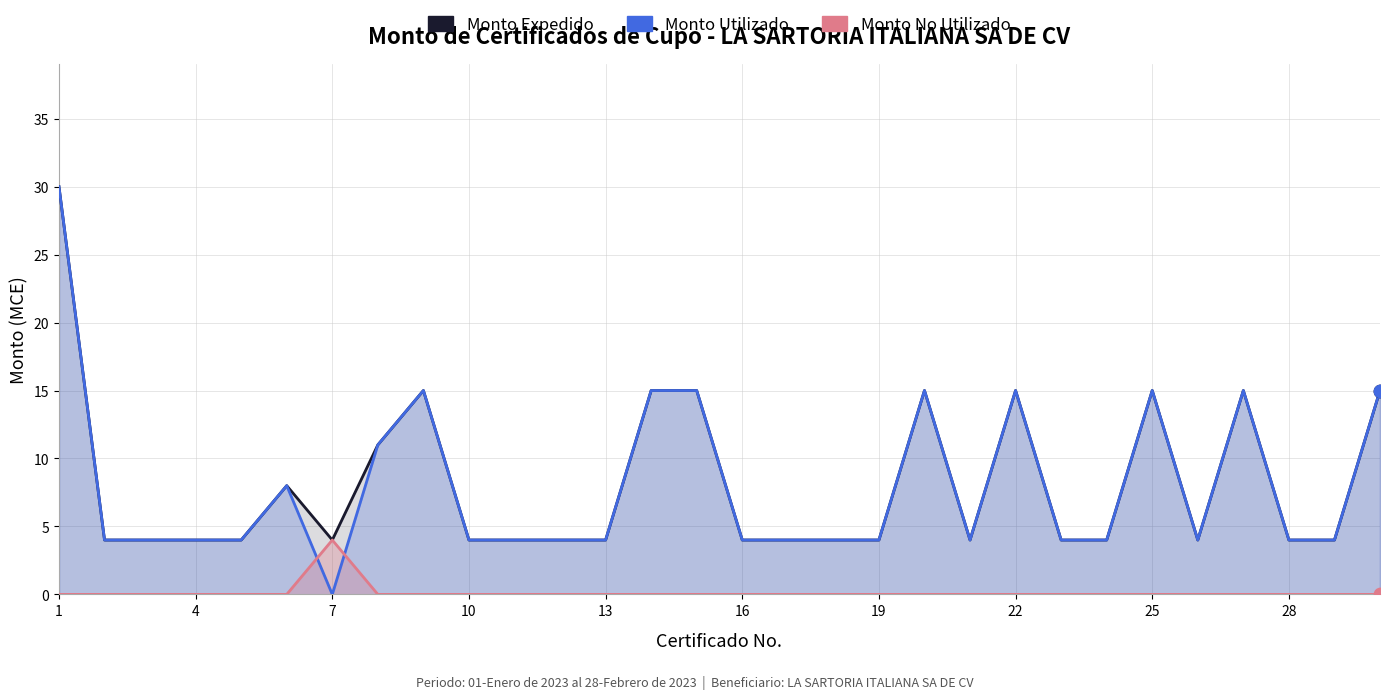

Is the value of Monto Utilizado at 28 greater than the value of Monto No Utilizado at 10?

Yes